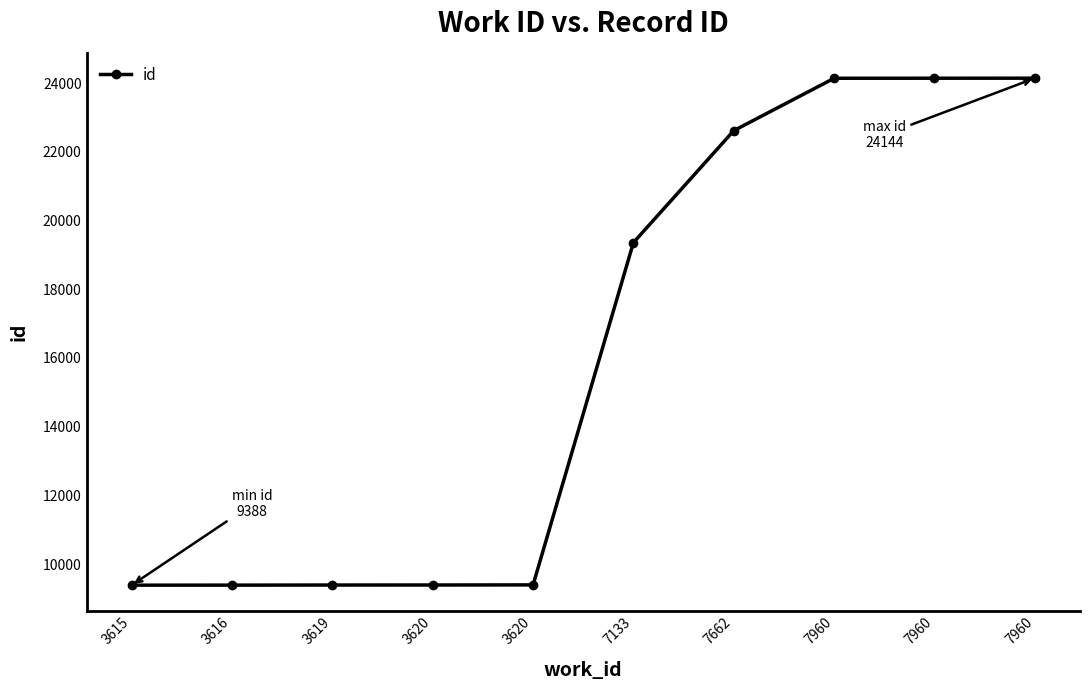

Count the number of data series in this chart.

1